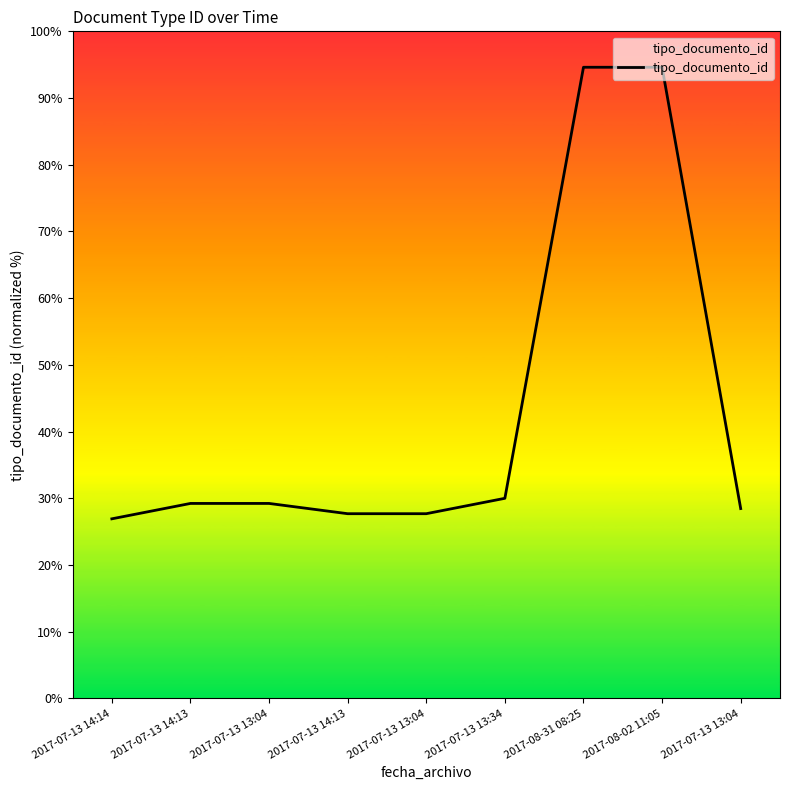

Reading left to right, list all the values displayed in this chart.

26.9	29.2	29.2	27.7	27.7	30.0	94.6	94.6	28.5